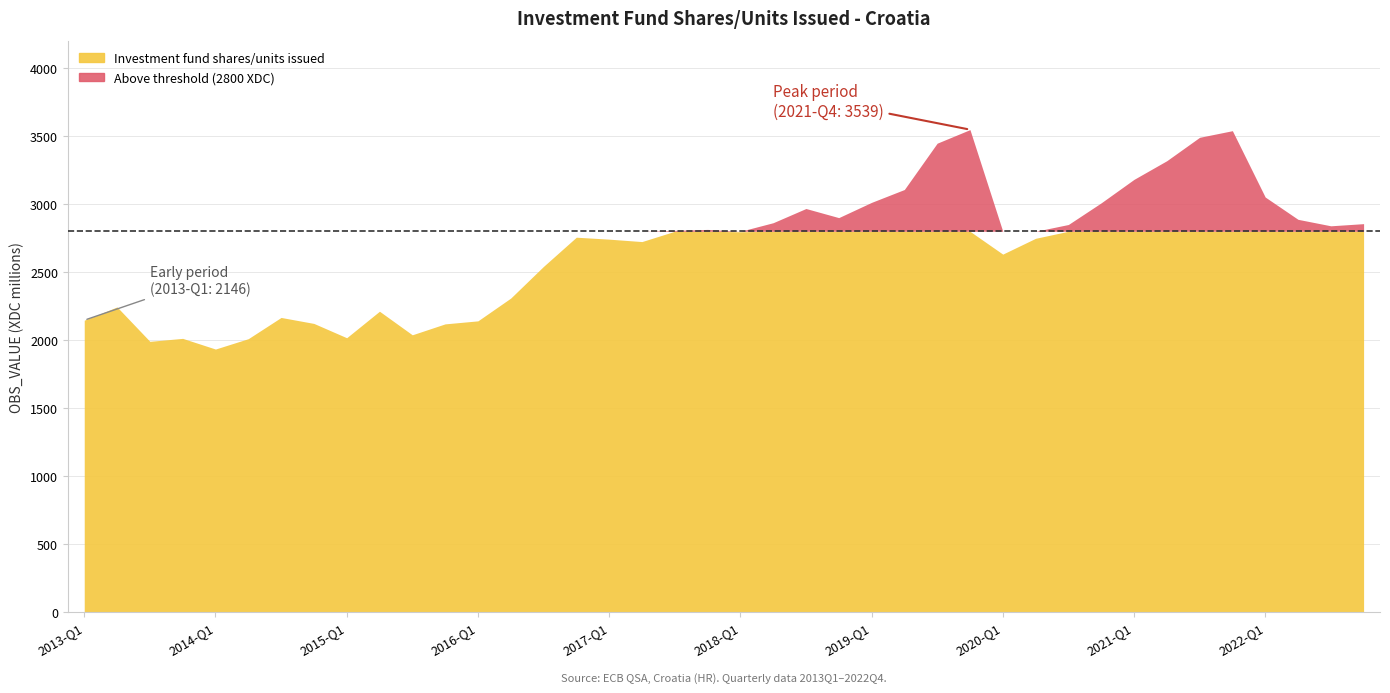

Reading left to right, extract all data points from this chart.

2013-Q1=2146.5	2013-Q2=2244.0	2013-Q3=1991.3	2013-Q4=2013.0	2014-Q1=1934.6	2014-Q2=2010.7	2014-Q3=2166.7	2014-Q4=2122.8	2015-Q1=2017.7	2015-Q2=2212.5	2015-Q3=2039.2	2015-Q4=2119.5	2016-Q1=2141.7	2016-Q2=2308.9	2016-Q3=2541.9	2016-Q4=2756.4	2017-Q1=2742.1	2017-Q2=2724.3	2017-Q3=2806.5	2017-Q4=2813.7	2018-Q1=2796.5	2018-Q2=2862.9	2018-Q3=2967.3	2018-Q4=2900.4	2019-Q1=3012.4	2019-Q2=3106.9	2019-Q3=3447.2	2019-Q4=3547.0	2020-Q1=2632.1	2020-Q2=2748.3	2020-Q3=2849.8	2020-Q4=3009.0	2021-Q1=3181.3	2021-Q2=3318.5	2021-Q3=3490.5	2021-Q4=3539.2	2022-Q1=3051.7	2022-Q2=2887.7	2022-Q3=2840.2	2022-Q4=2856.1